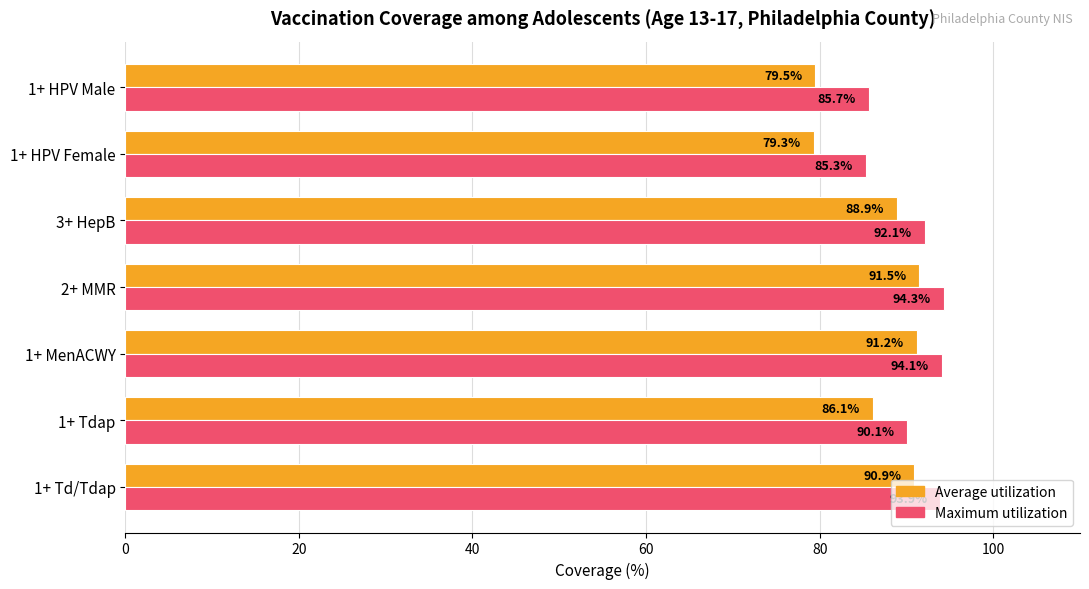

What is the sum of all Maximum utilization values?

635.5